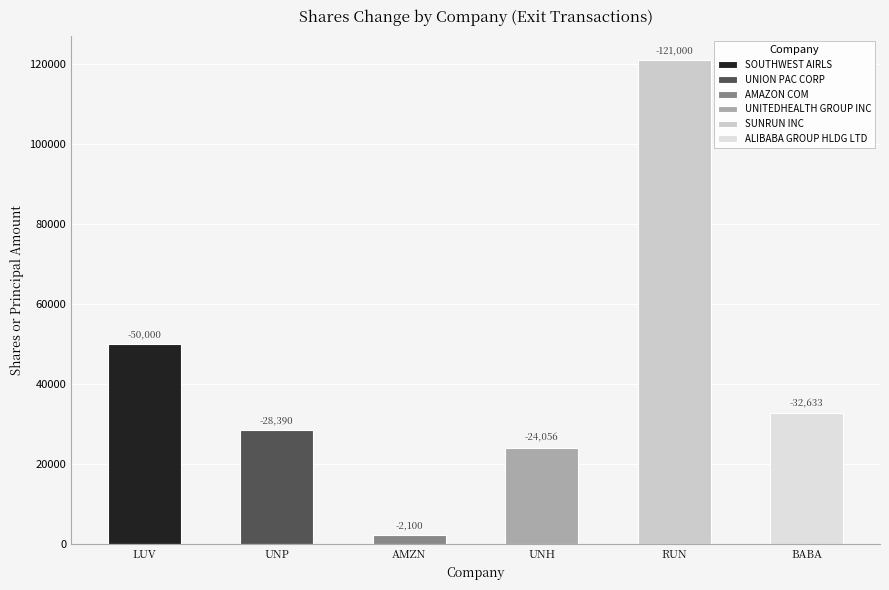

Between AMAZON COM and SUNRUN INC, which is larger?

AMAZON COM